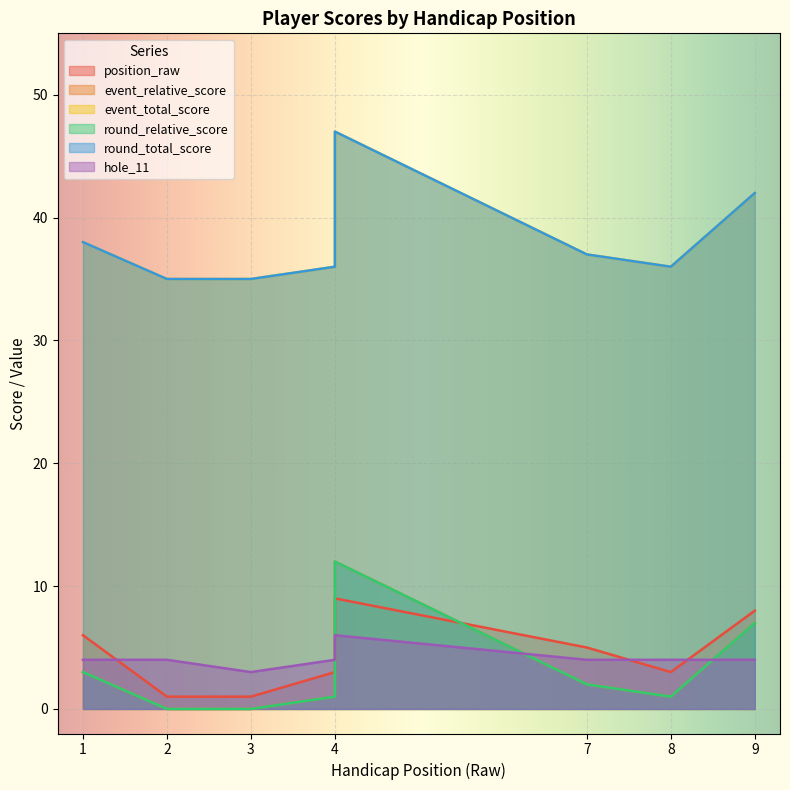

What is the total value across all series at 4?

81